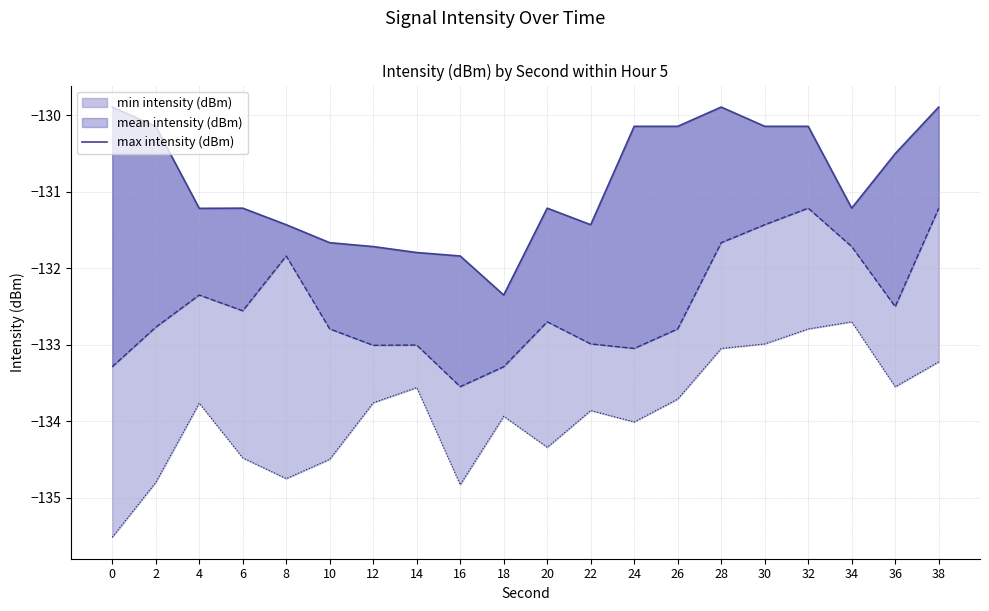

What is the change in value from 30 to 38?

+0.3